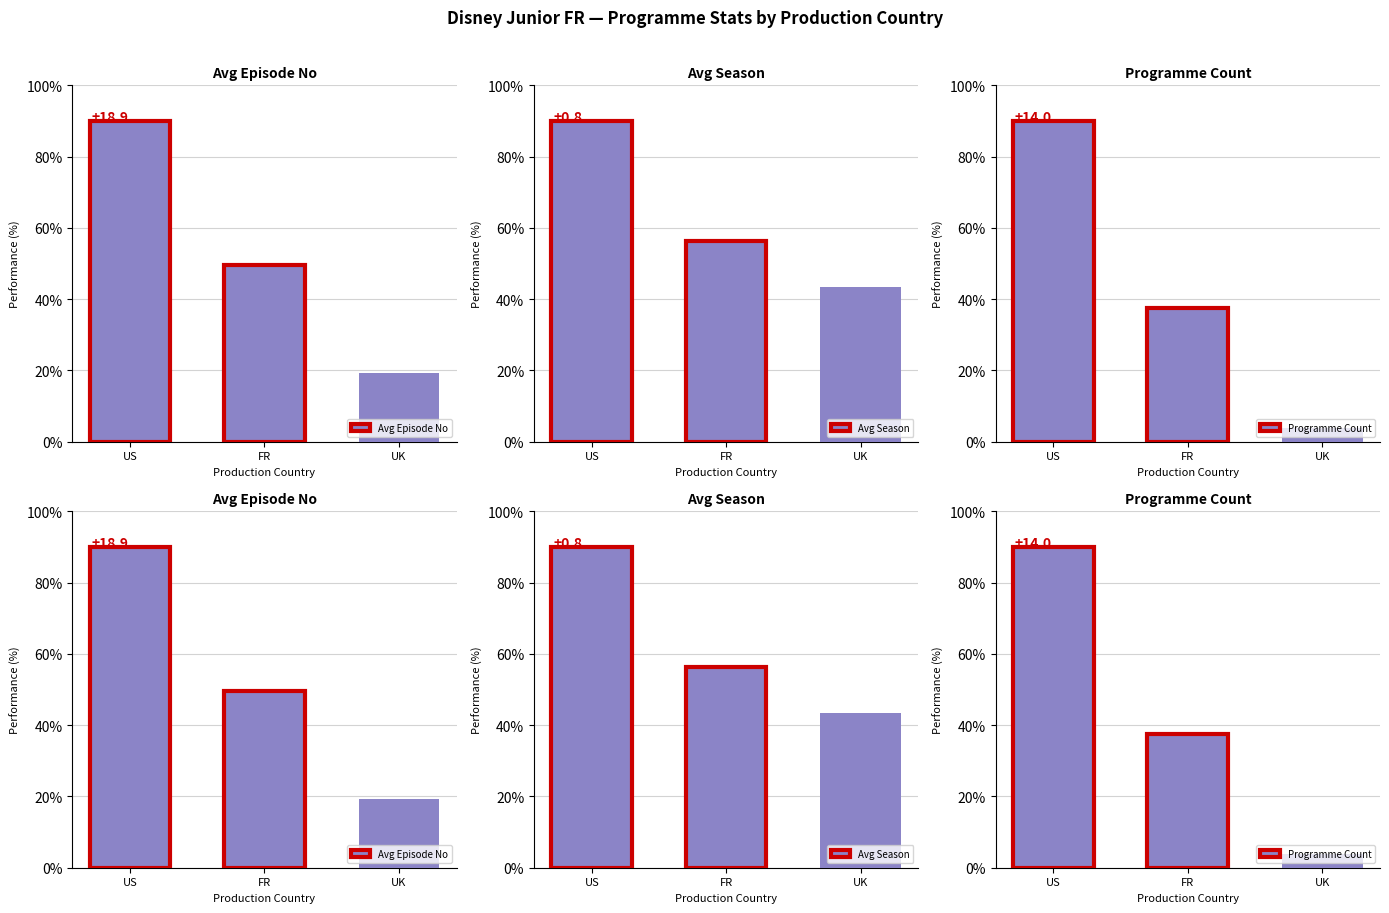

At which label is Avg Season closest to 66?

FR